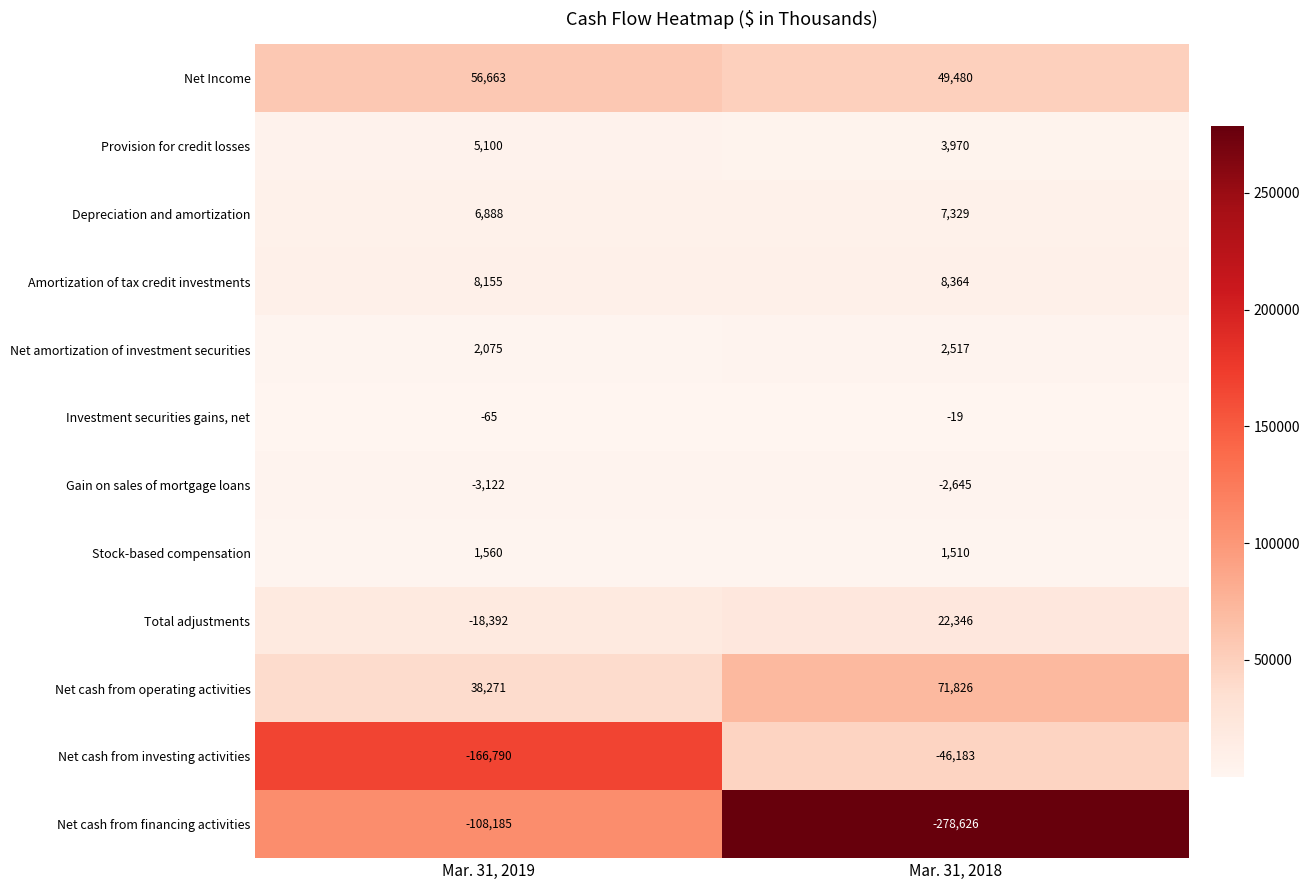

What is the lowest value of the Net cash from investing activities series?

-166790